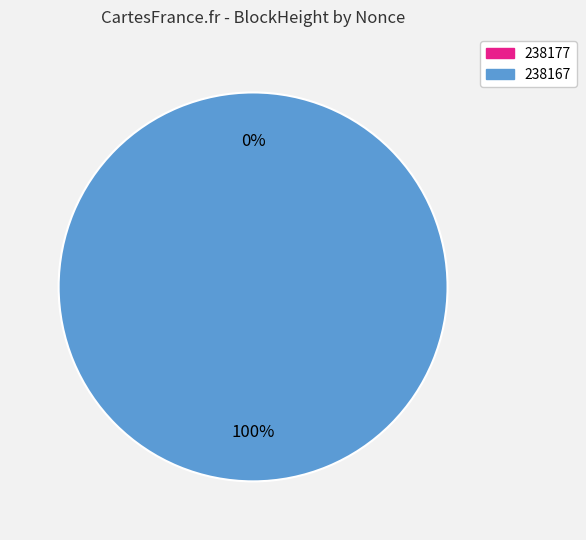

To the nearest percent, what is the difference between the 238167 and 238177 slice percentages?

100%